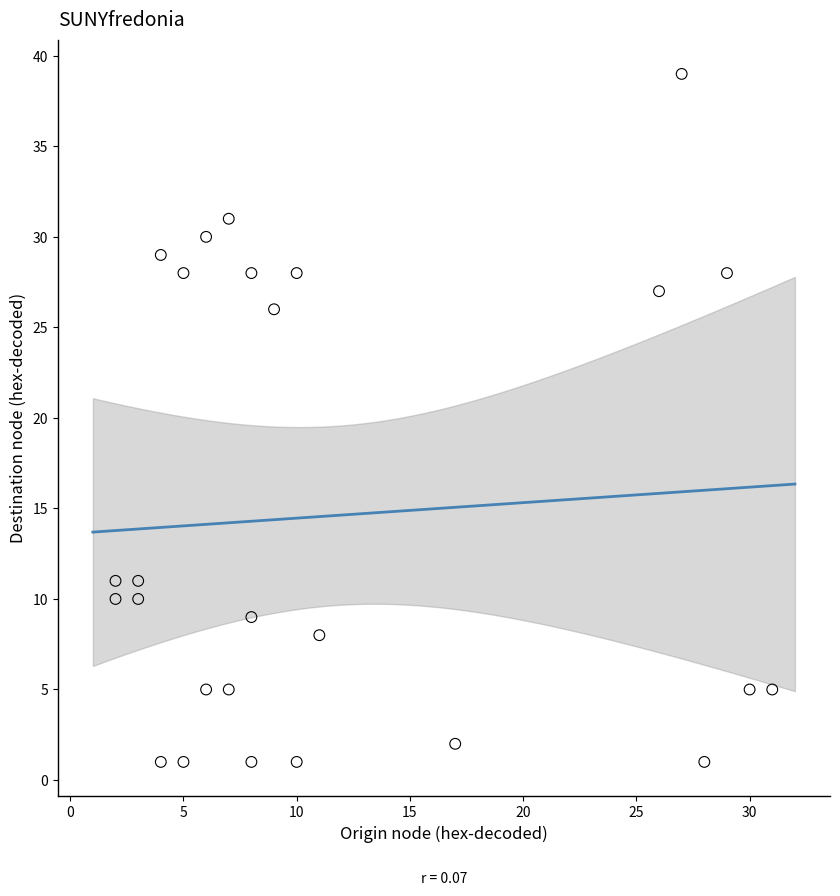

What Y value in the scatter plot is closest to 20?

26